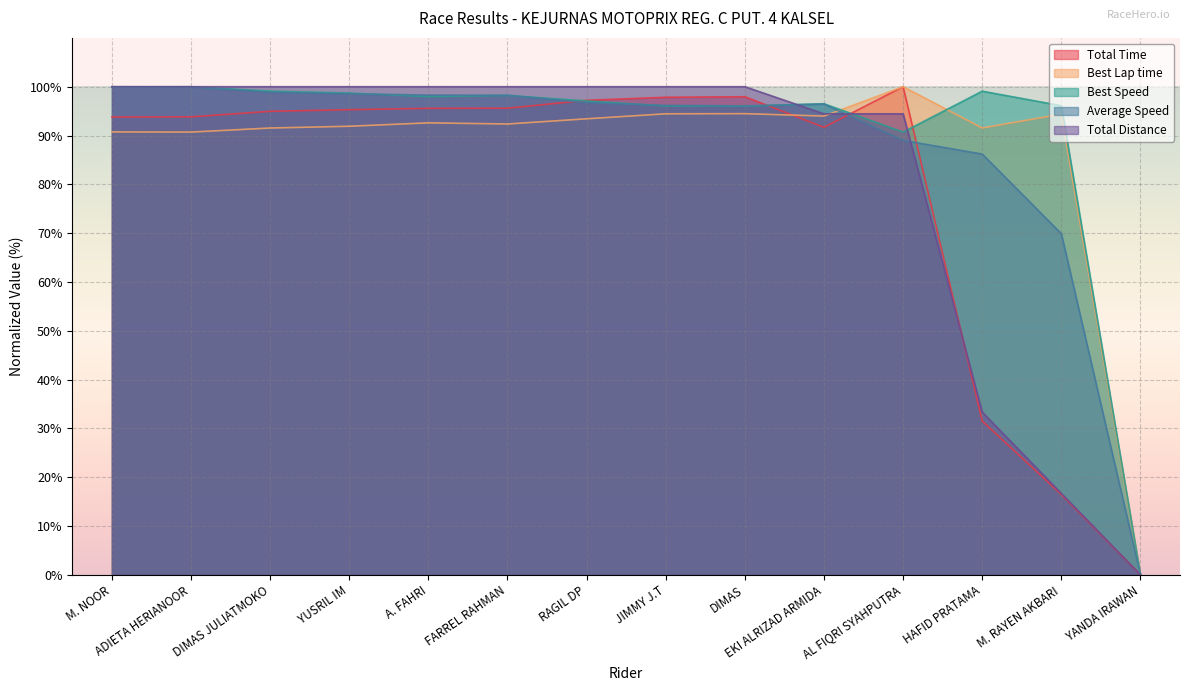

Where is the first local maximum for Best Lap time?

A. FAHRI